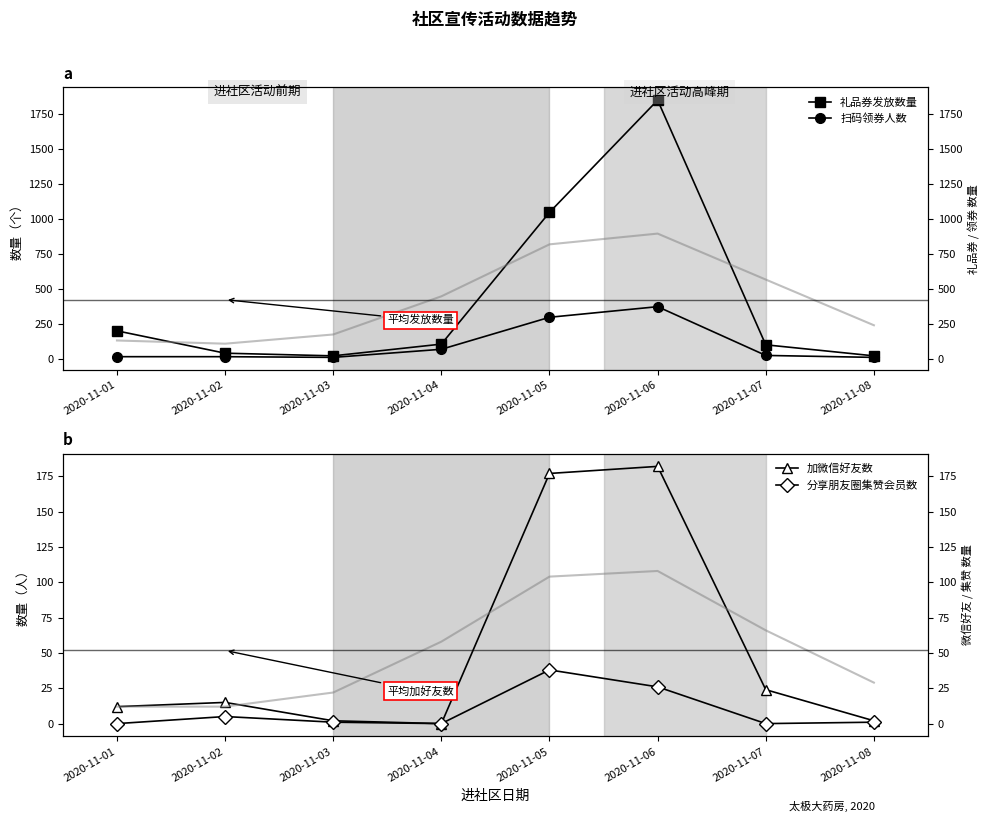

Between 2020-11-01 and 2020-11-06, which series saw the biggest shift?

礼品券发放数量